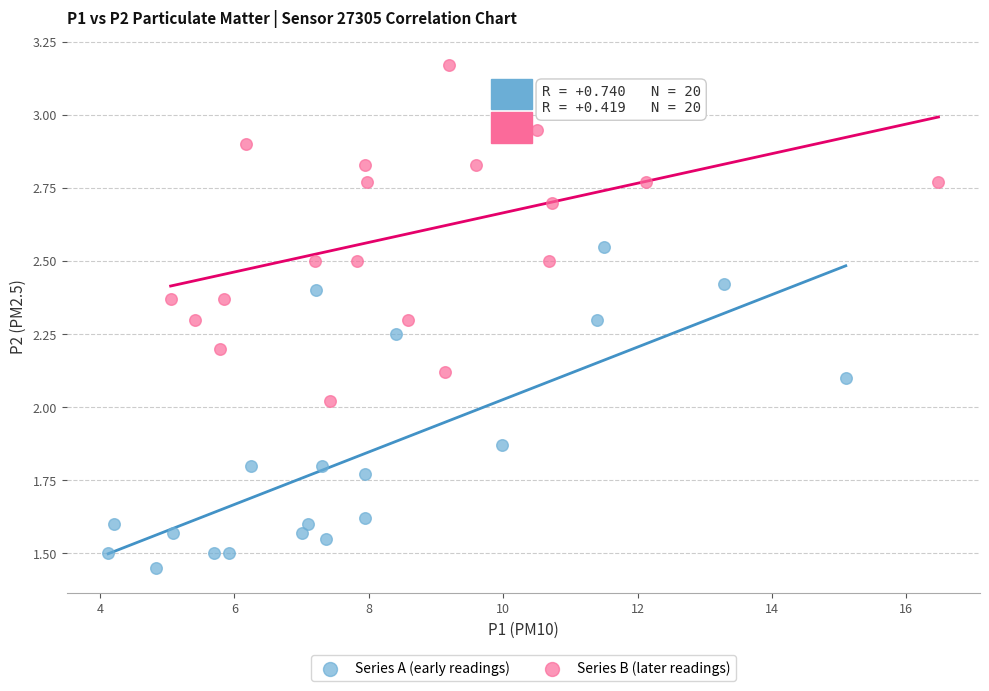

Which series contains the highest Y value?

Series B (later readings)